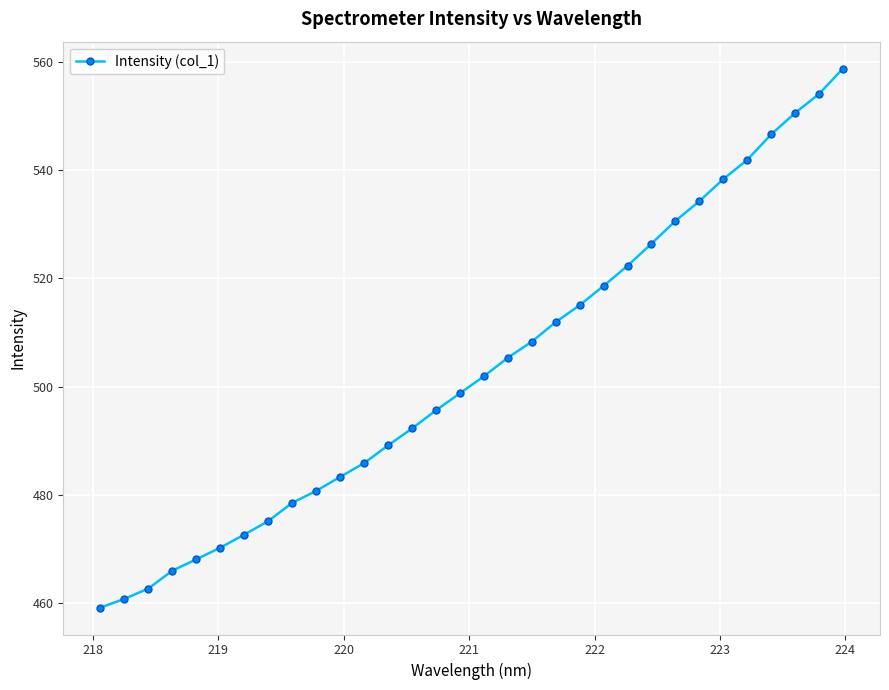

What is the sum of all values?

16104.0